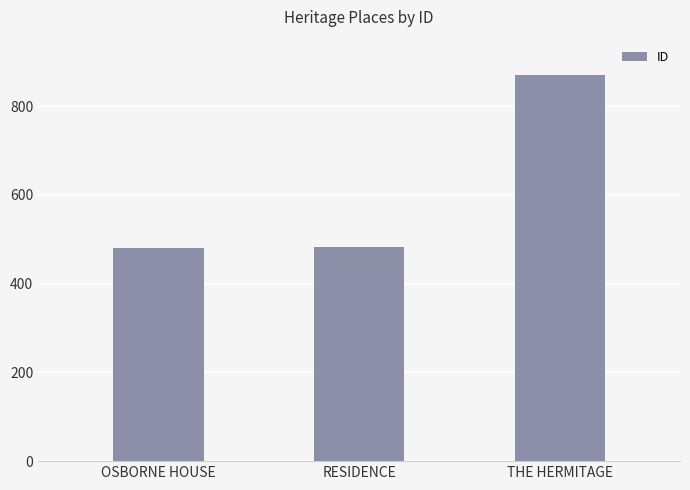

What is the label of the 3rd bar from the right?

OSBORNE HOUSE